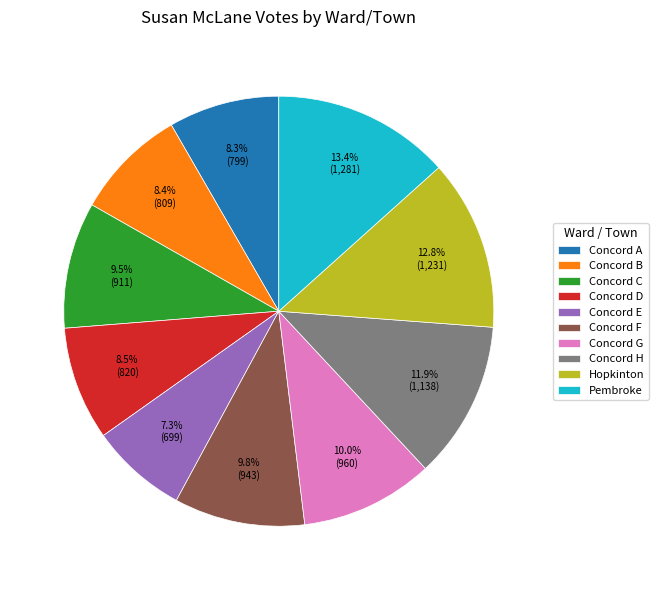

Is Hopkinton the majority of the pie?

No